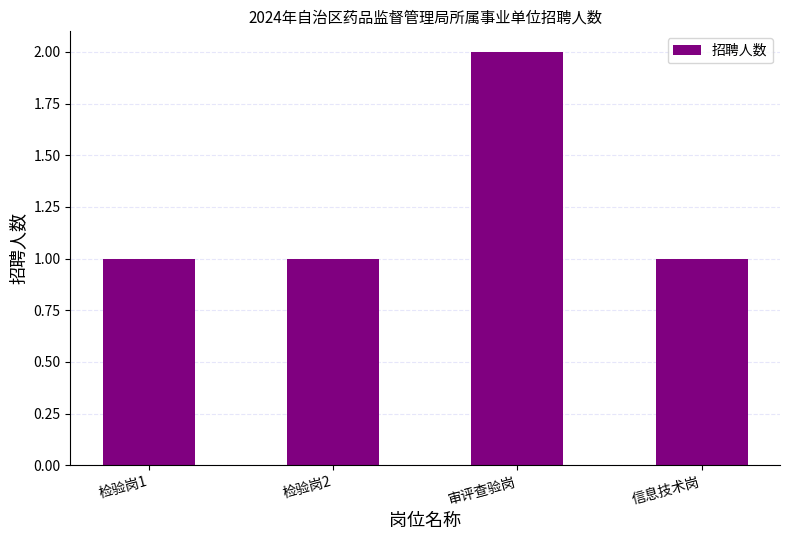

Is it true that the value at 审评查验岗 is 3?

False